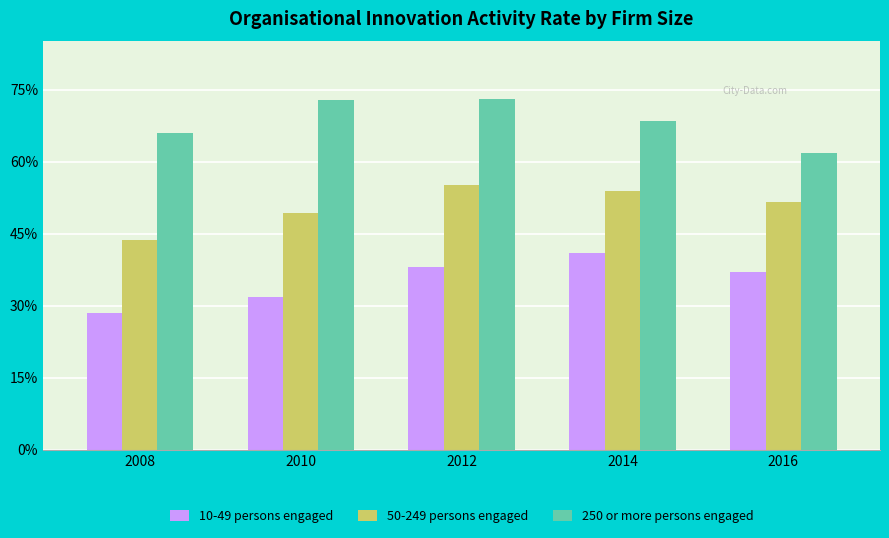

Which series has the largest total across all categories?

250 or more persons engaged